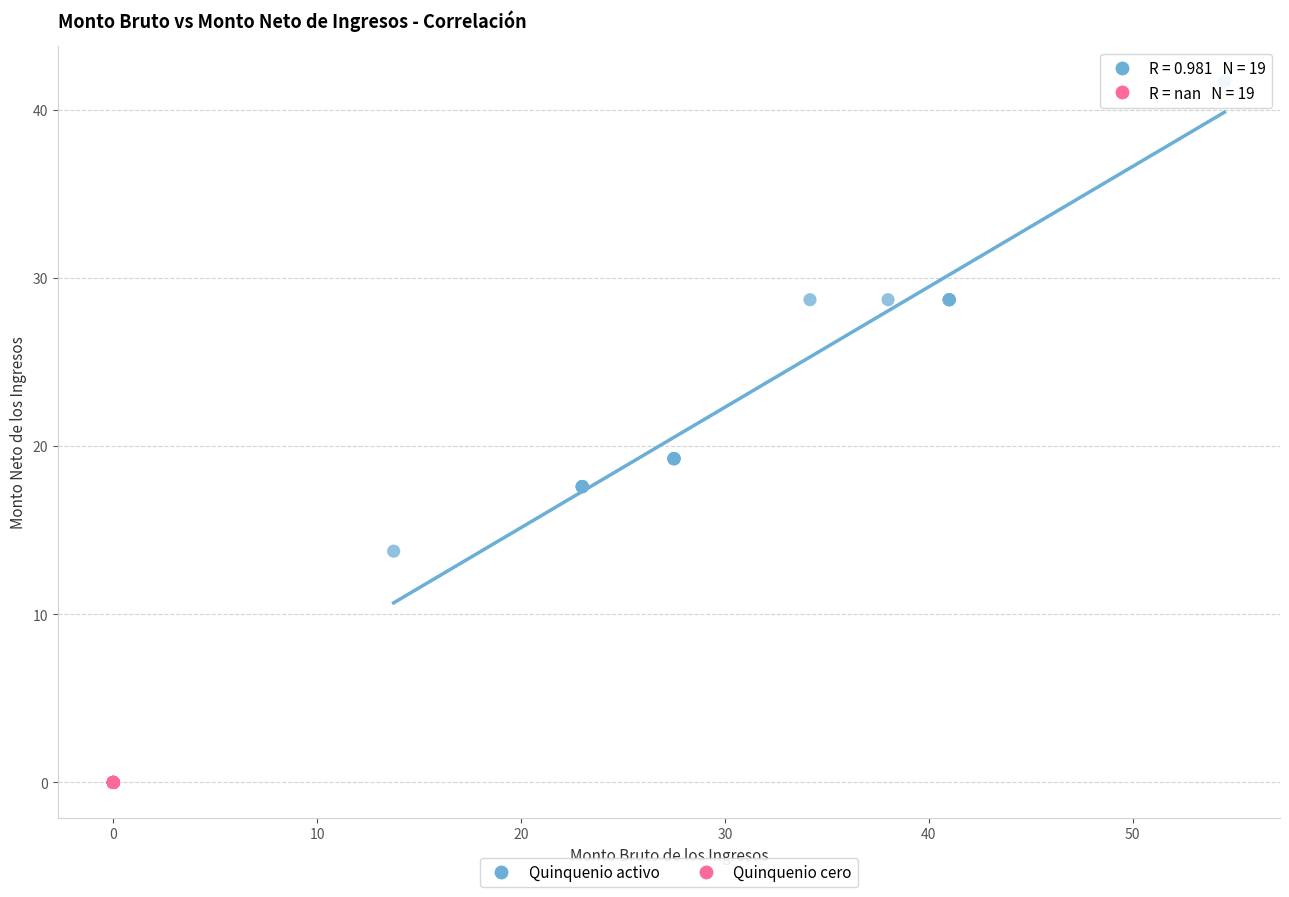

Which series contains the lowest Y value?

Quinquenio cero